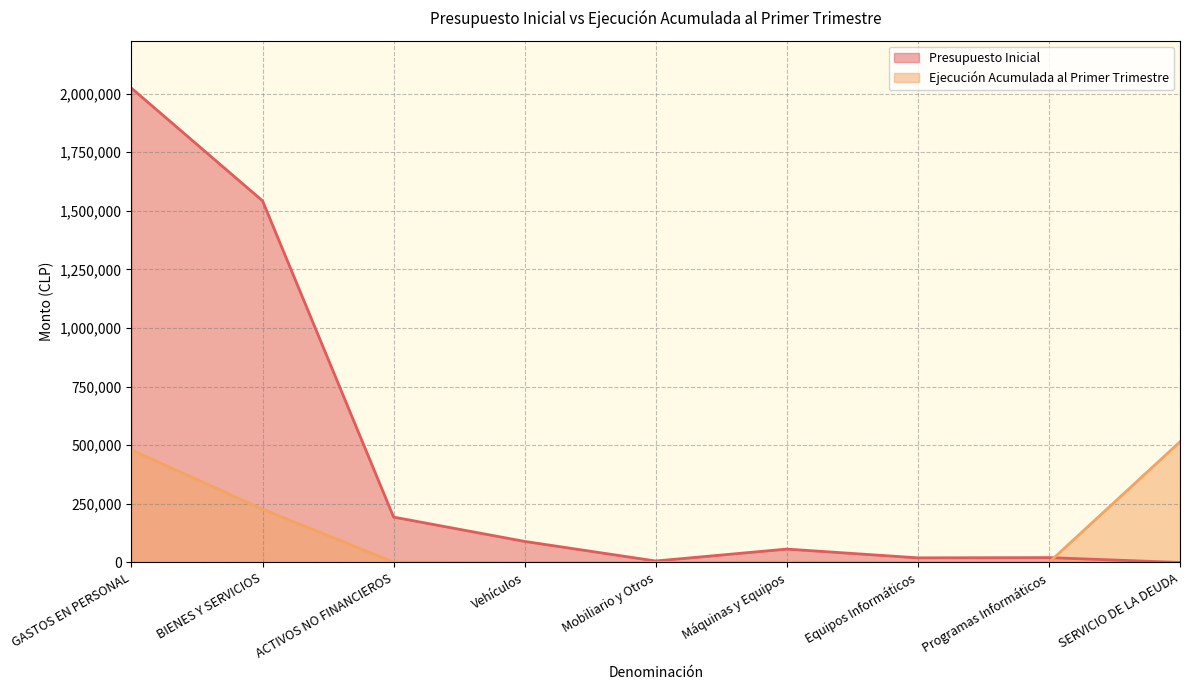

How many lines are shown in the chart?

2